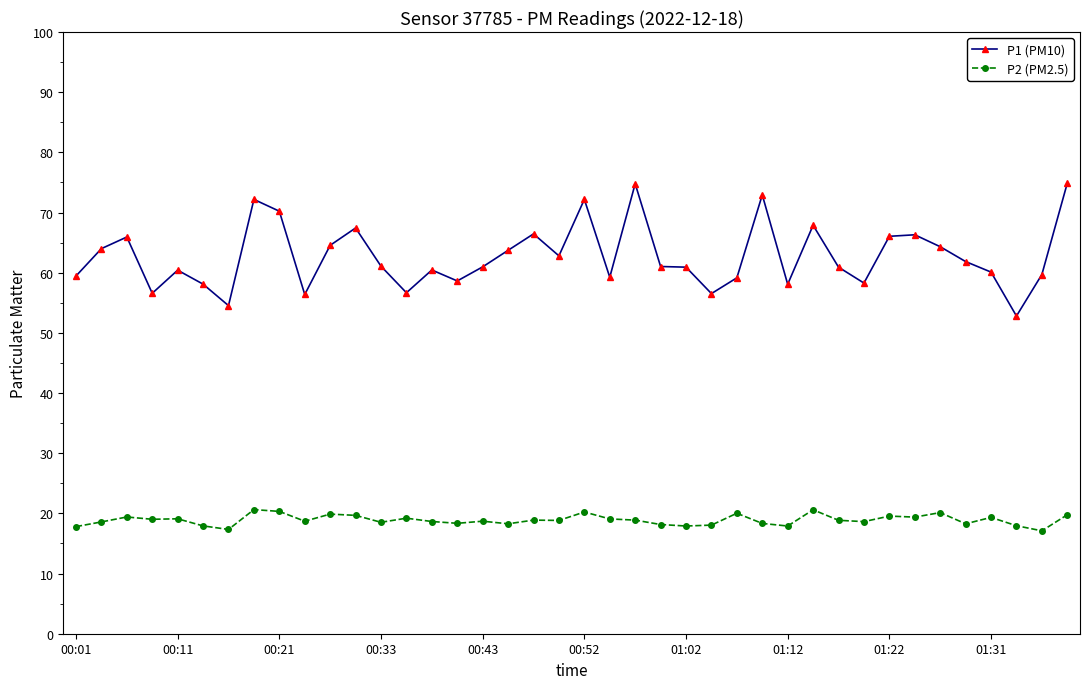

Which series has the widest spread of values?

P1 (PM10)